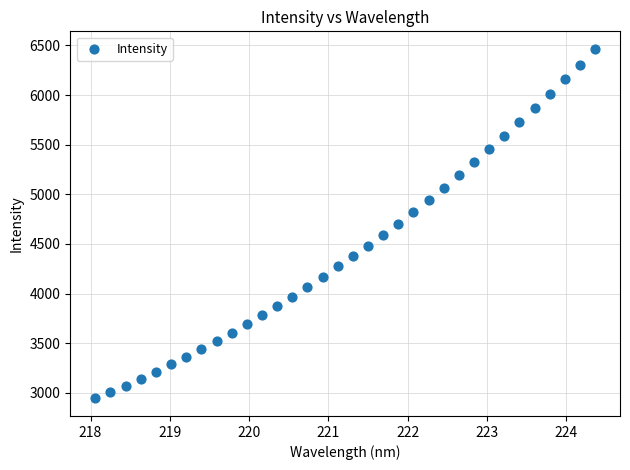

What is the range of X values (max minus min)?

6.3